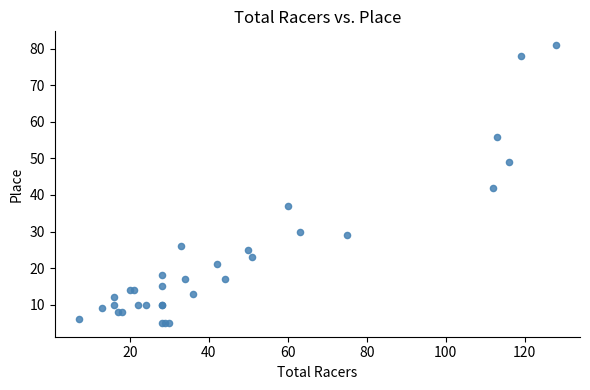

What Y value in the scatter plot is closest to 43?

42